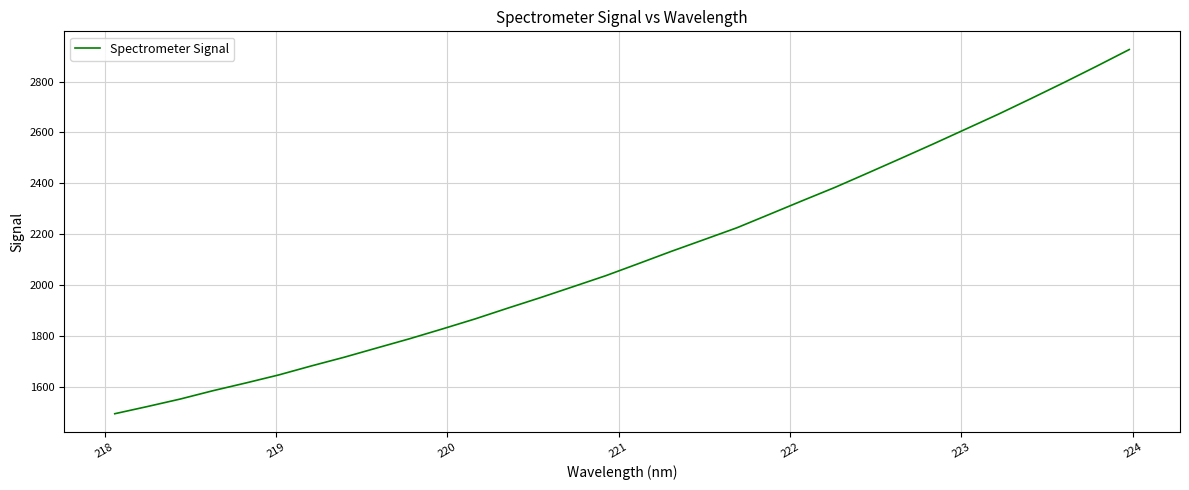

What is the minimum value shown in the chart?

1493.0